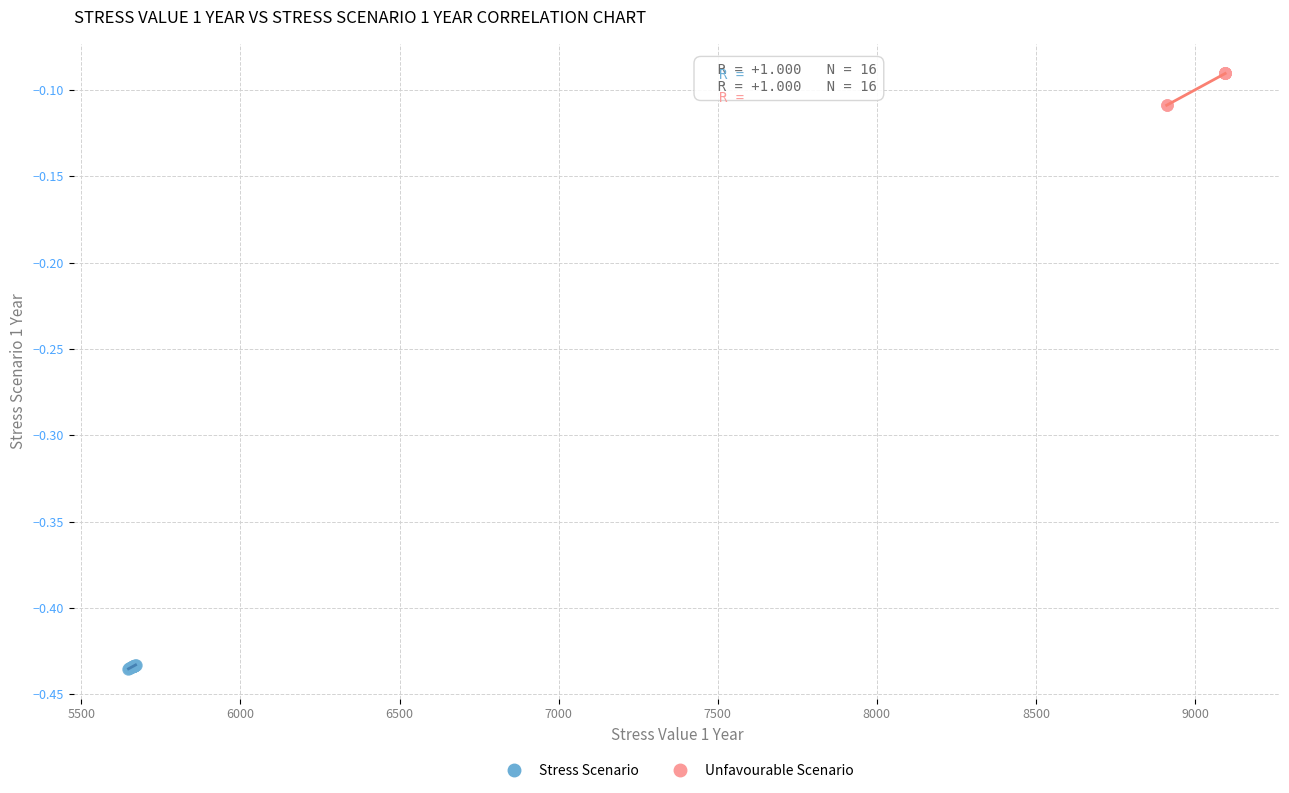

Which series reaches the minimum Y coordinate?

Stress Scenario